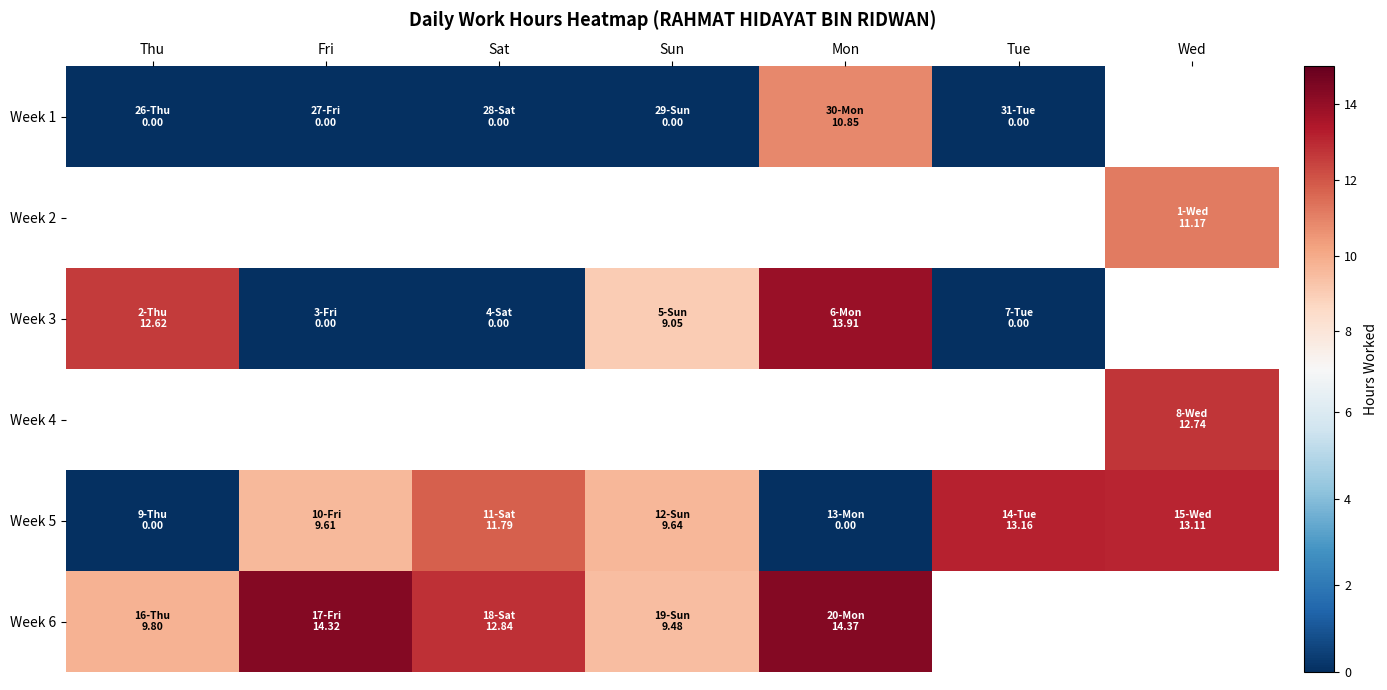

Between Thu and Sat, which is larger?

Thu